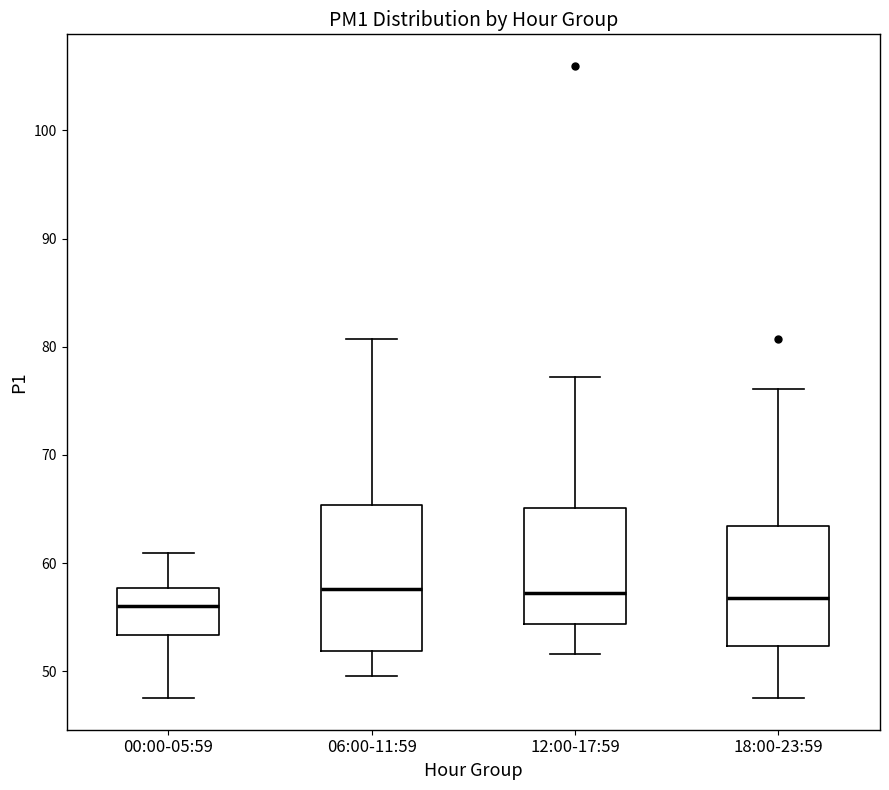

Where does the upper whisker of the box for 18:00-23:59 end on the y-axis? The values are not printed on the chart, so give them approximately, as read against the axis.

76